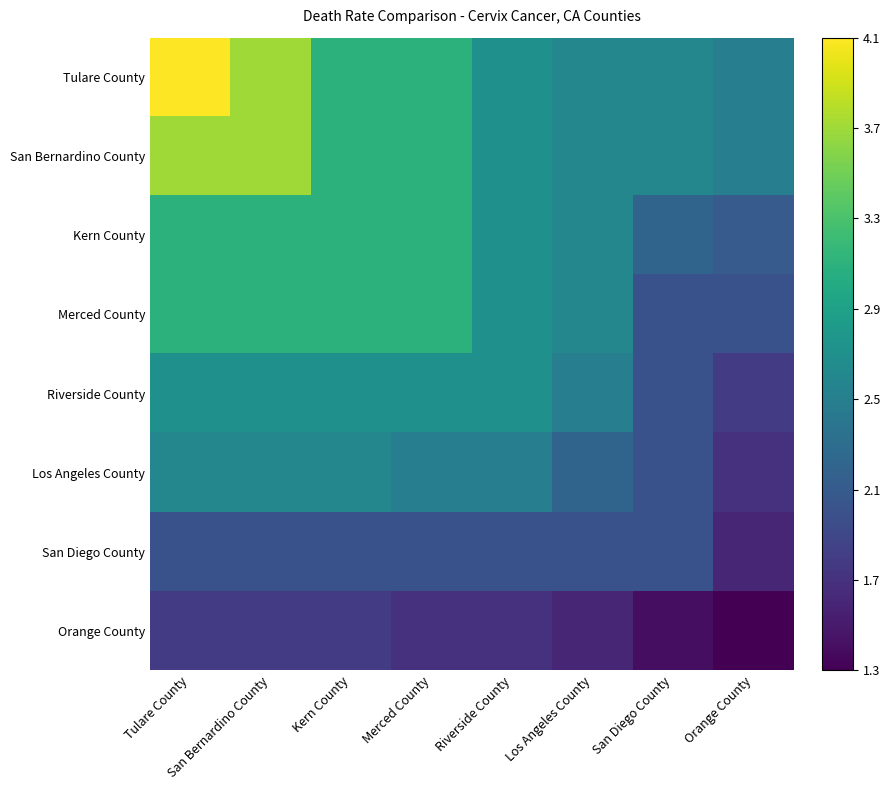

Is it true that Kern County equals 3.1 at Merced County?

True